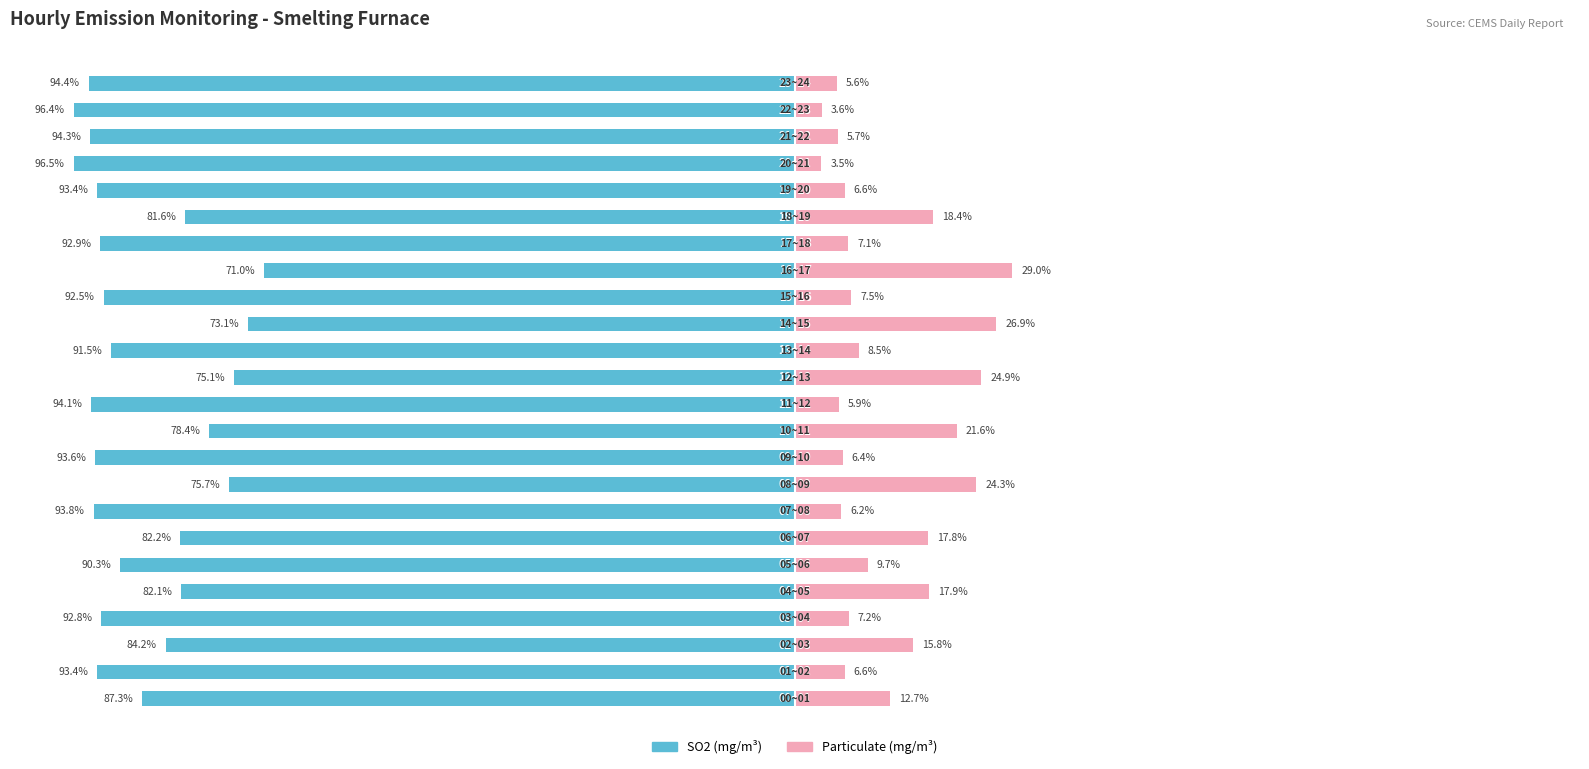

At which category is the sum across all series the highest?

16